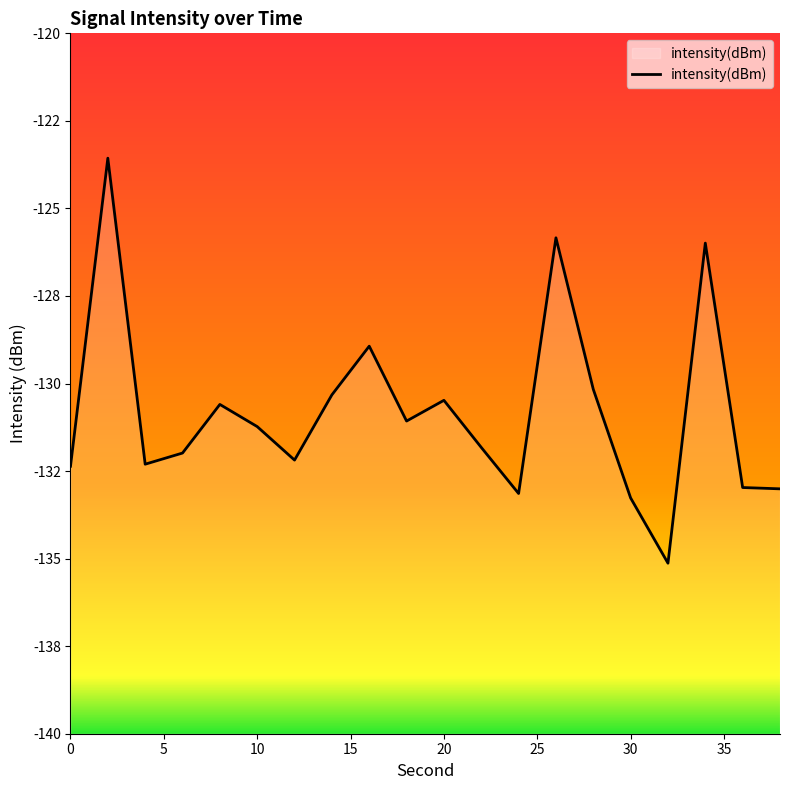

What is the average value?

-130.8